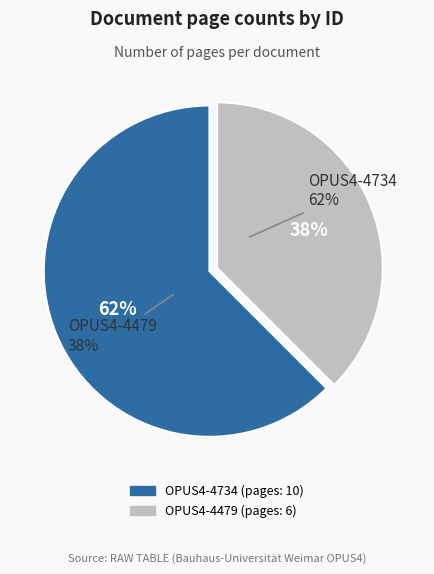

What is the change in value from OPUS4-4734 to OPUS4-4479?

-4